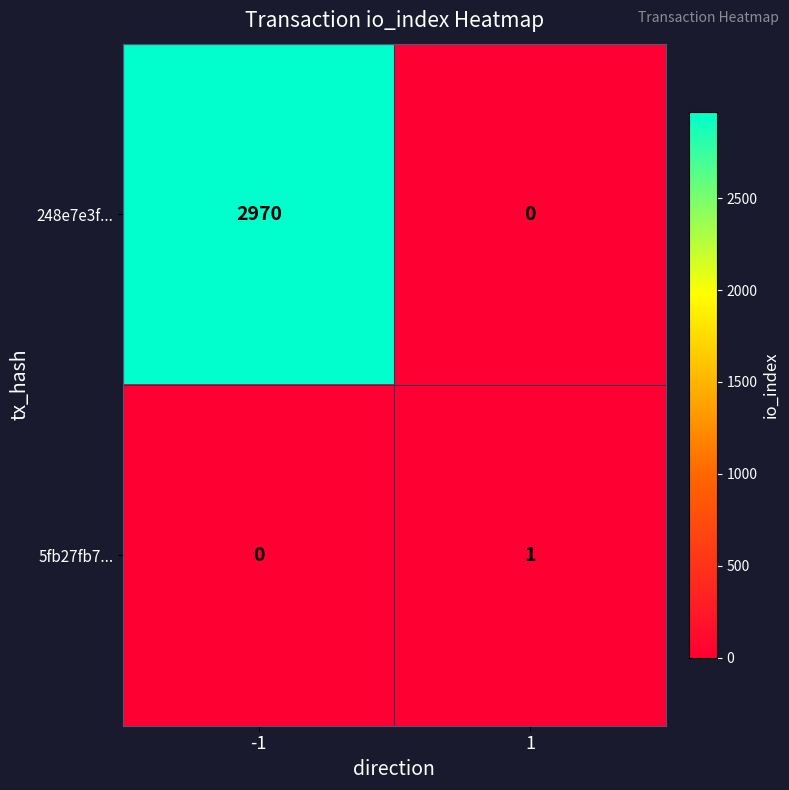

Rank the categories by 248e7e3f... value from lowest to highest.

1, -1